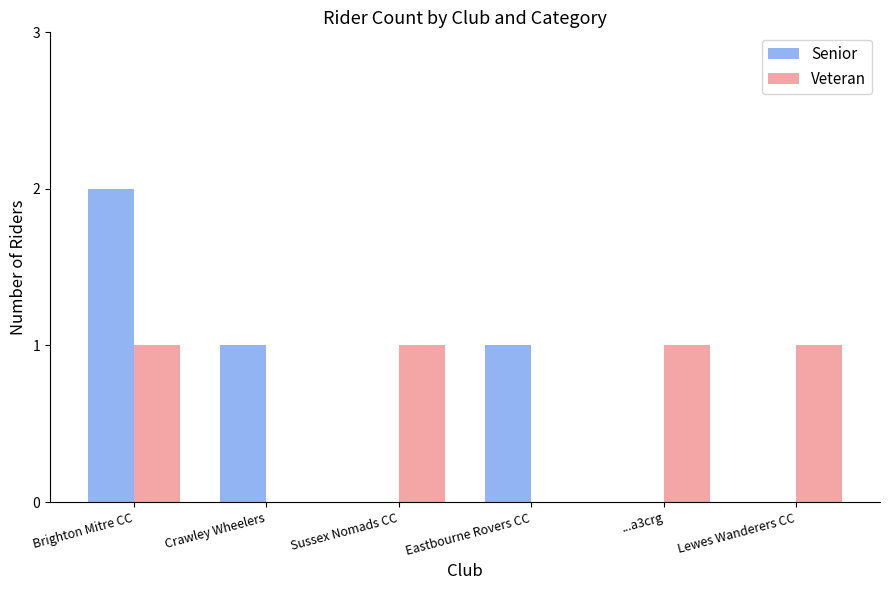

What is the sum of all Veteran values?

4